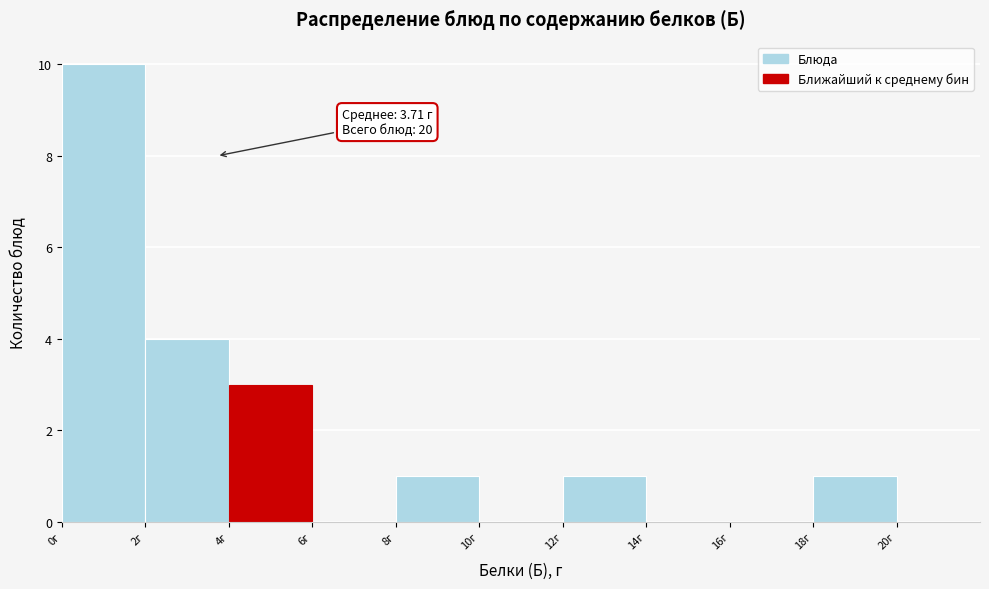

Over which range of the x-axis is the bar tallest?

0 to 2